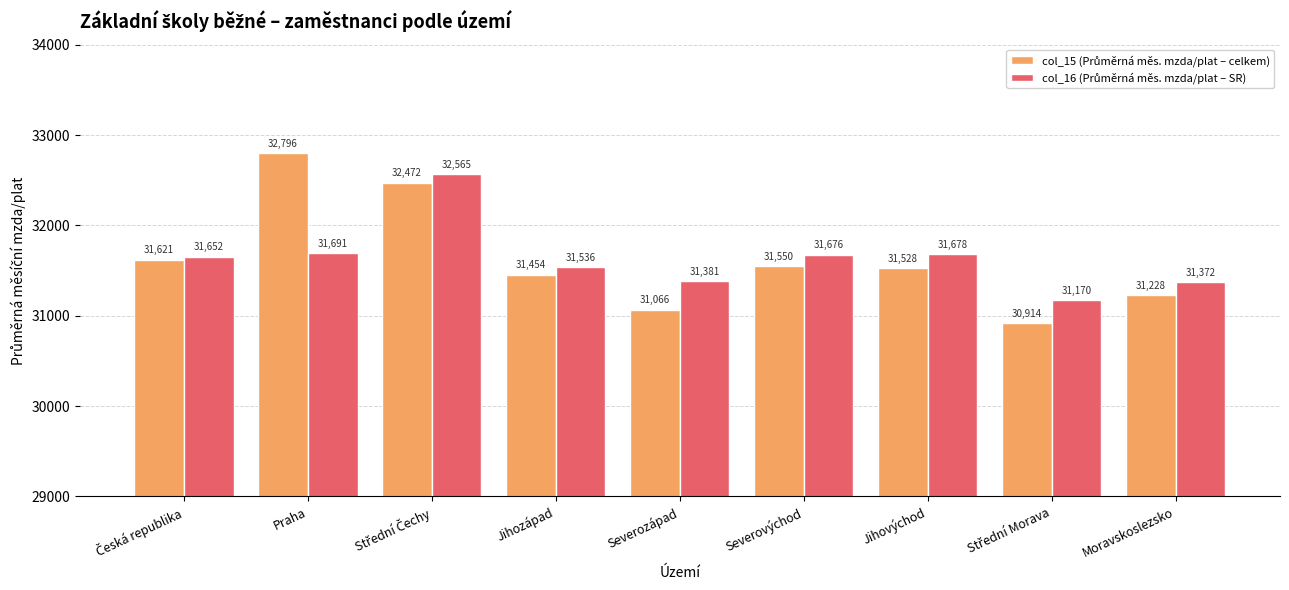

How many groups of bars are there?

9